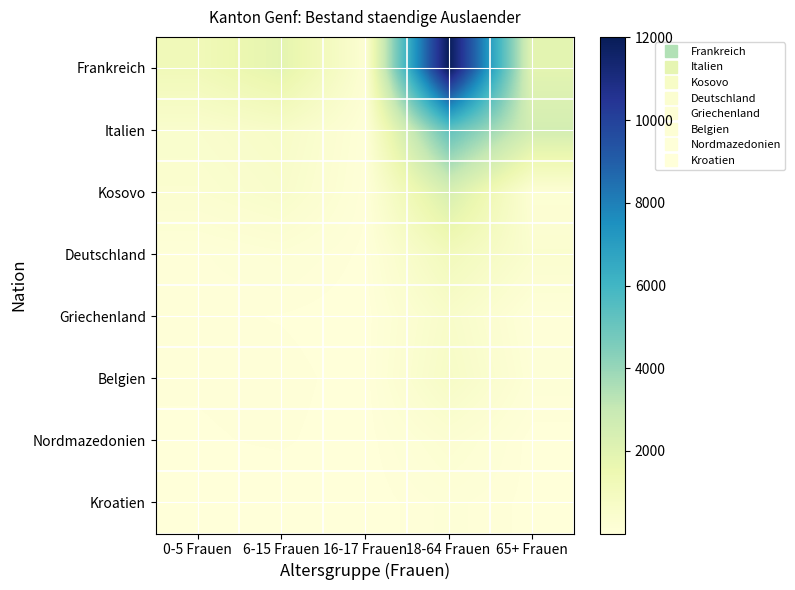

Which label corresponds to the largest value in the chart?

18-64 Frauen